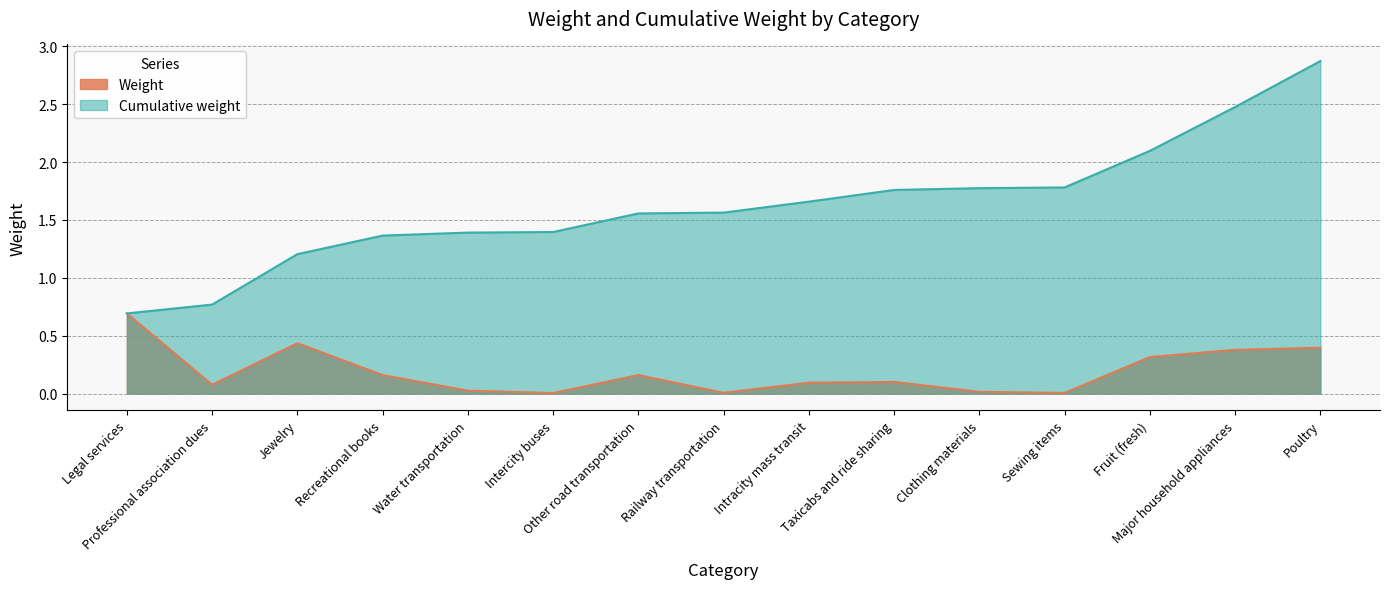

Reading left to right, extract all data points from this chart.

Weight: 0.7	0.1	0.4	0.2	0.0	0.0	0.2	0.0	0.1	0.1	0.0	0.0	0.3	0.4	0.4
Cumulative weight: 0.7	0.8	1.2	1.4	1.4	1.4	1.6	1.6	1.7	1.8	1.8	1.8	2.1	2.5	2.9